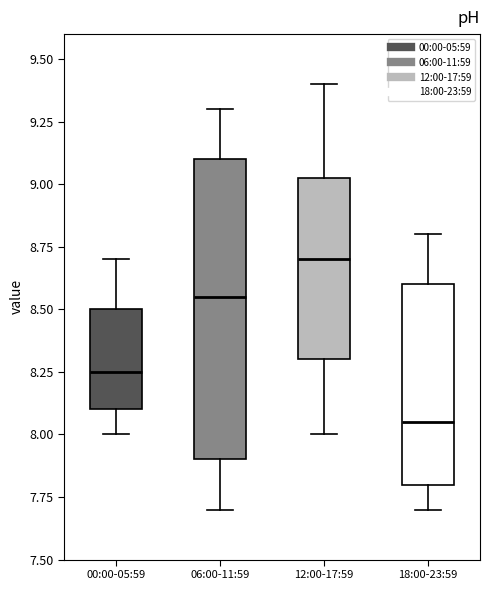

Which box's median line is the highest?

12:00-17:59